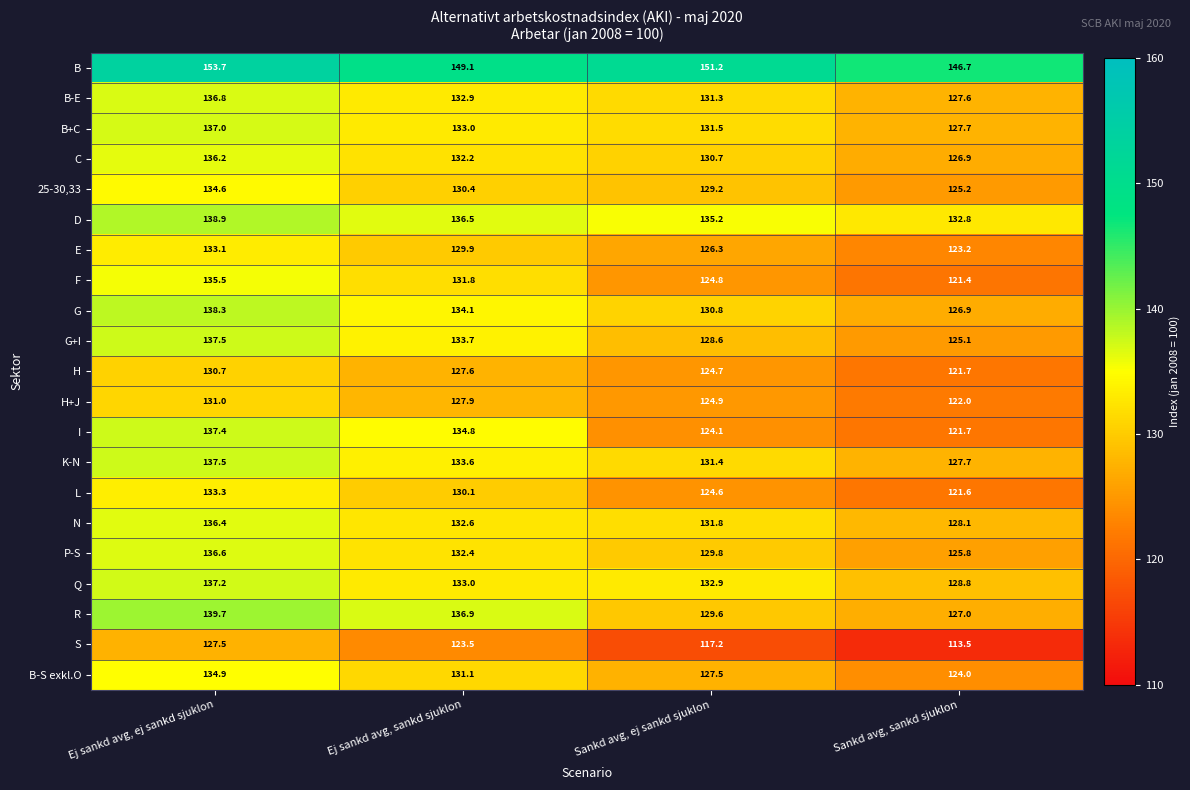

Is it true that H equals 127.6 at Ej sankd avg, sankd sjuklon?

True